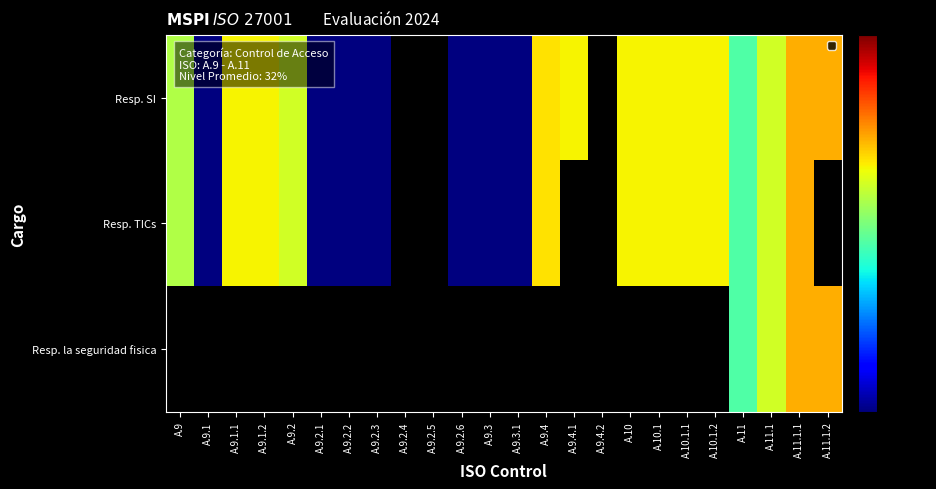

Is it true that Resp. TICs equals 1.0 at A.9.2.3?

True